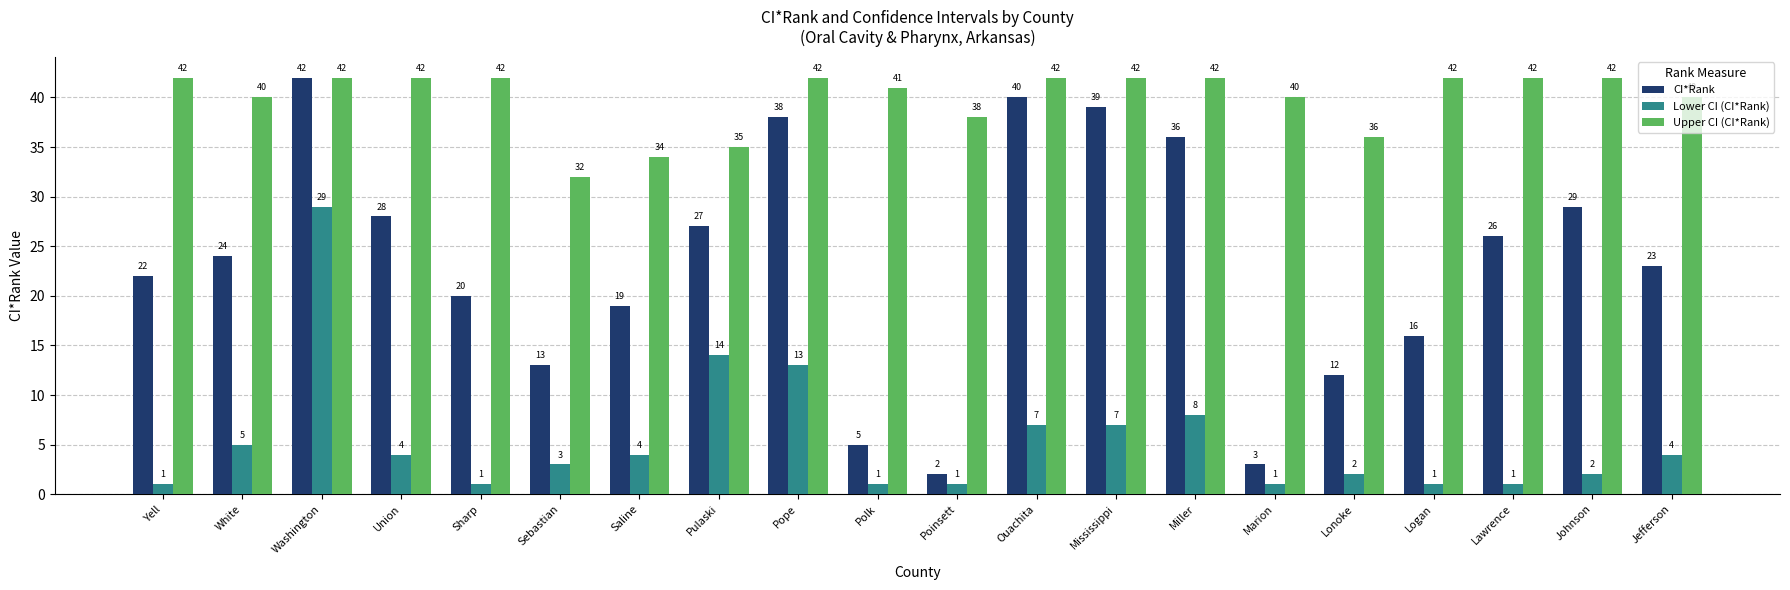

What is the approximate value of Lower CI (CI*Rank) at Sebastian, to the nearest 5?

5